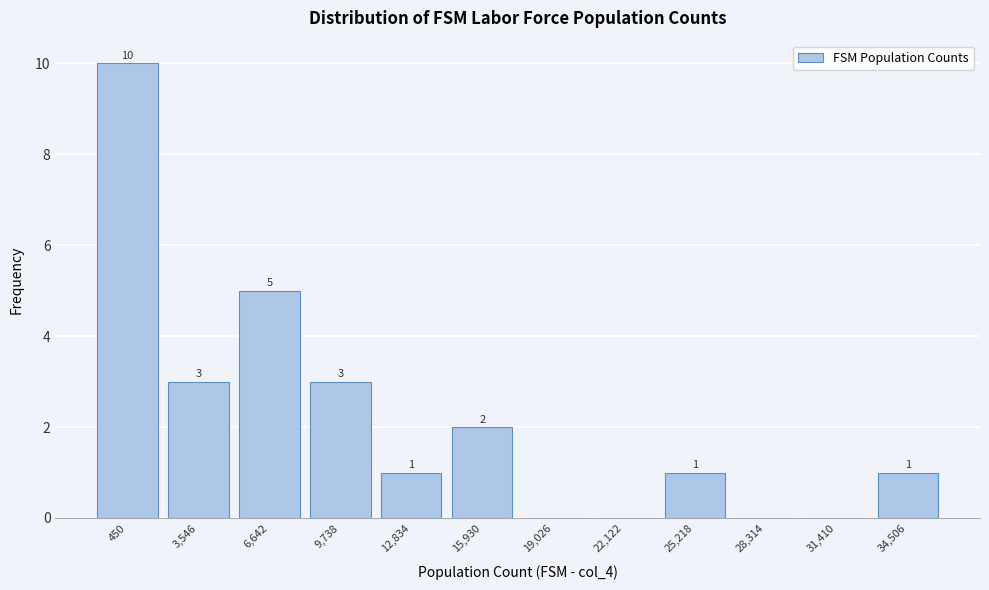

Reading left to right, list all the values displayed in this chart.

450=10	3,546=3	6,642=5	9,738=3	12,834=1	15,930=2	19,026=0	22,122=0	25,218=1	28,314=0	31,410=0	34,506=1